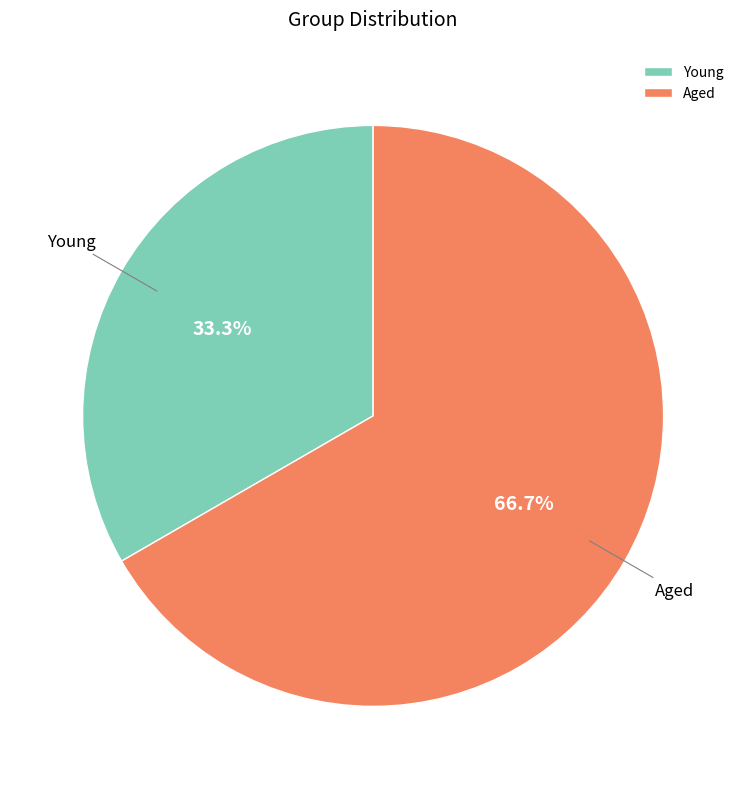

Is it true that Young is 33% of the pie?

True